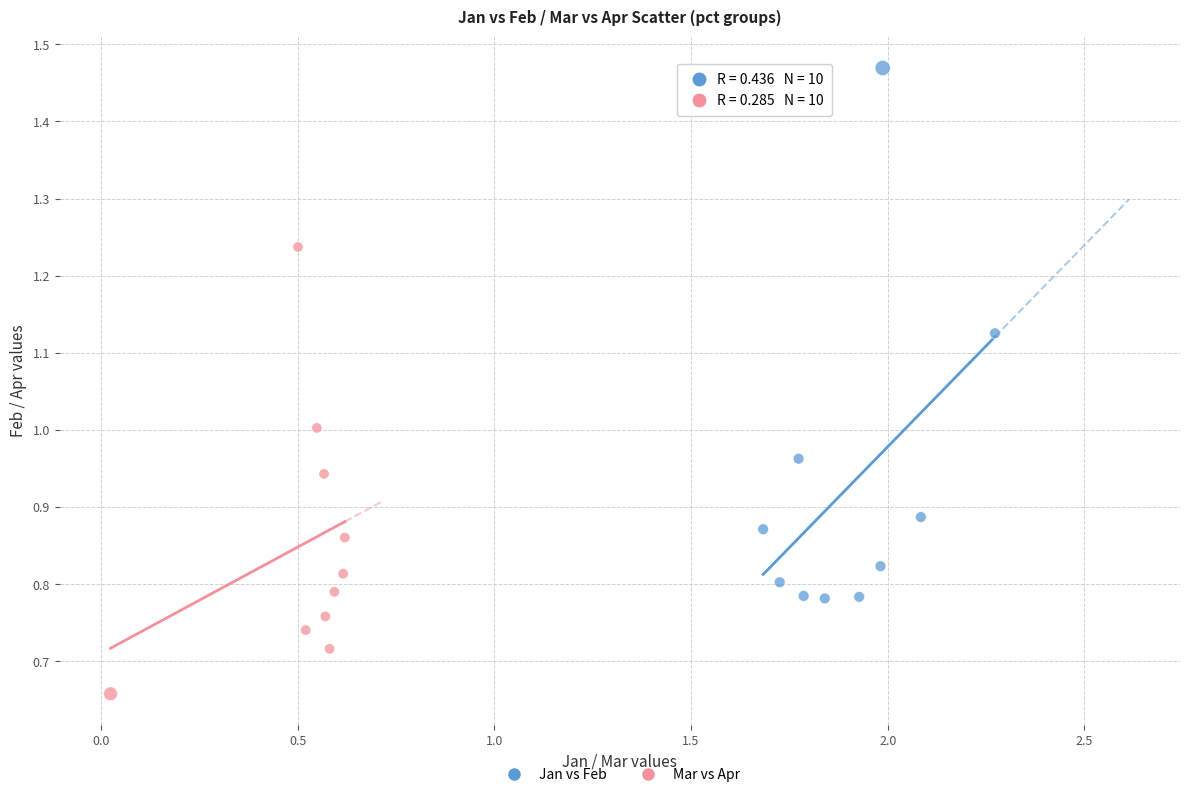

Which series reaches the minimum Y coordinate?

Mar vs Apr